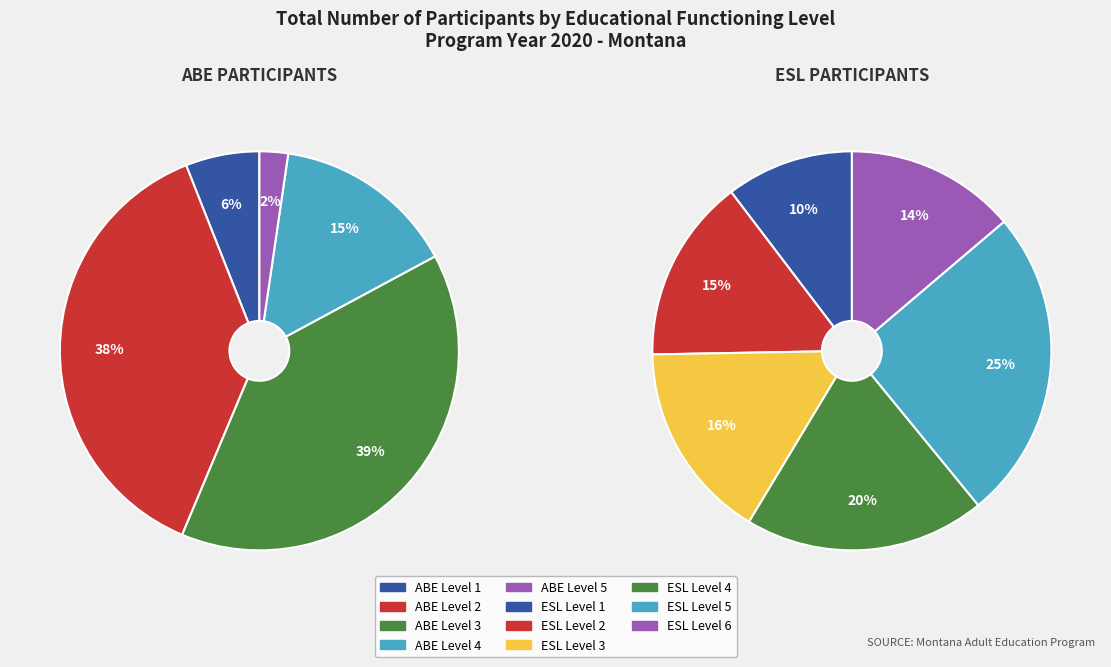

True or false: ABE Level 2 accounts for 1% of the total.

False